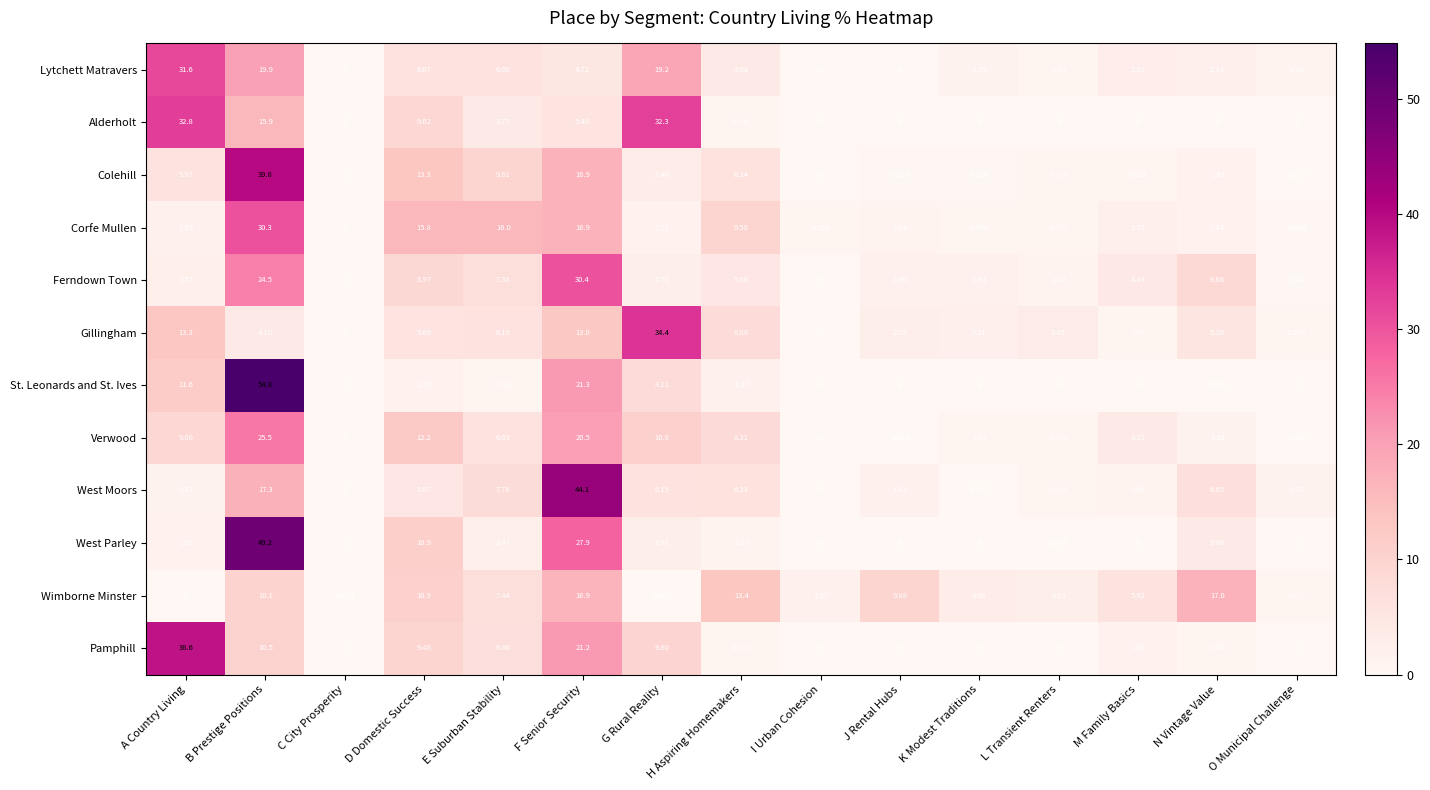

Which category has the highest value across all series?

B Prestige Positions